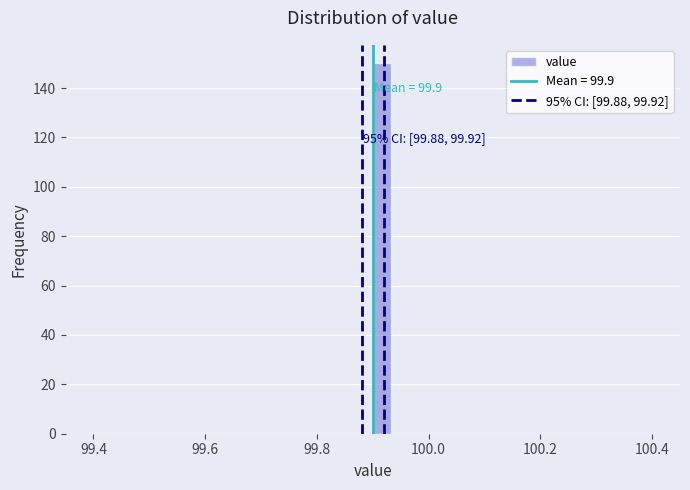

Around what value on the x-axis is the tallest bar? Give the approximate position of its centre, as read against the axis.

99.92